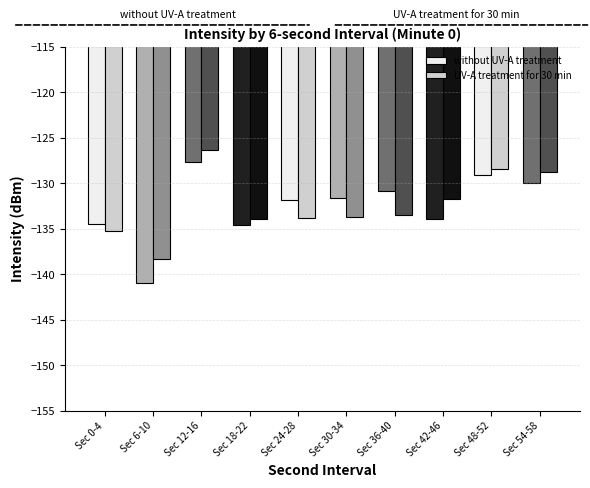

Where does the UV-A treatment for 30 min series first go above -133?

Sec 12-16